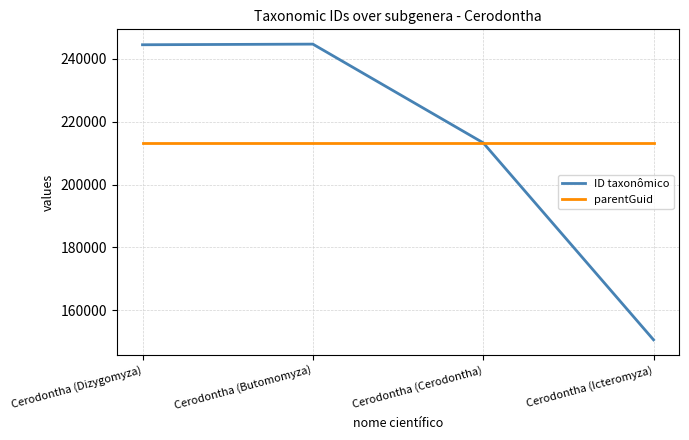

What are all the series names shown in the legend?

ID taxonômico, parentGuid